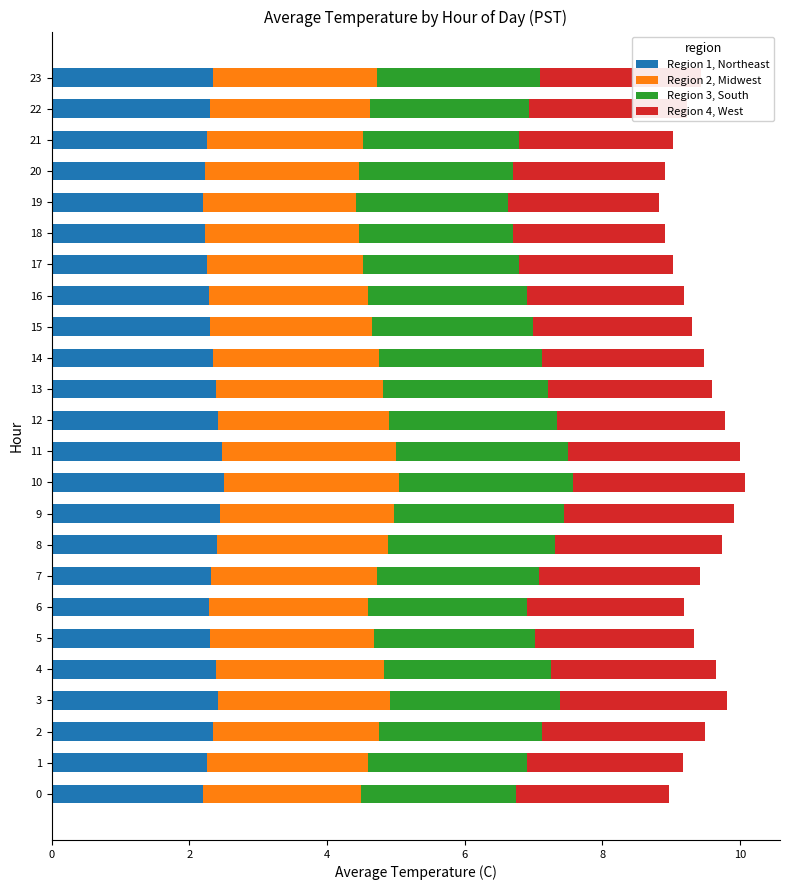

True or false: Region 1, Northeast has a value of 2.4 at 12.

True